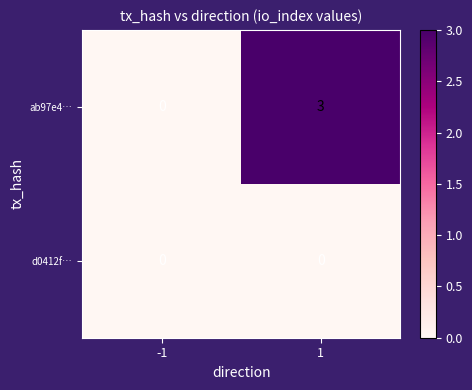

How many data points does each series have?

2